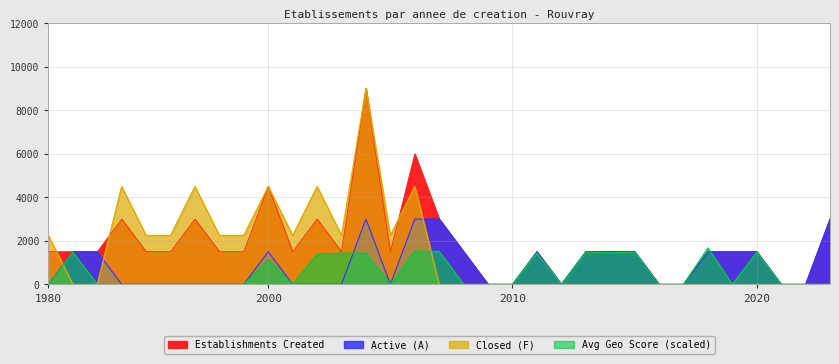

Is it true that Active (A) equals 0.0 at 2002?

True